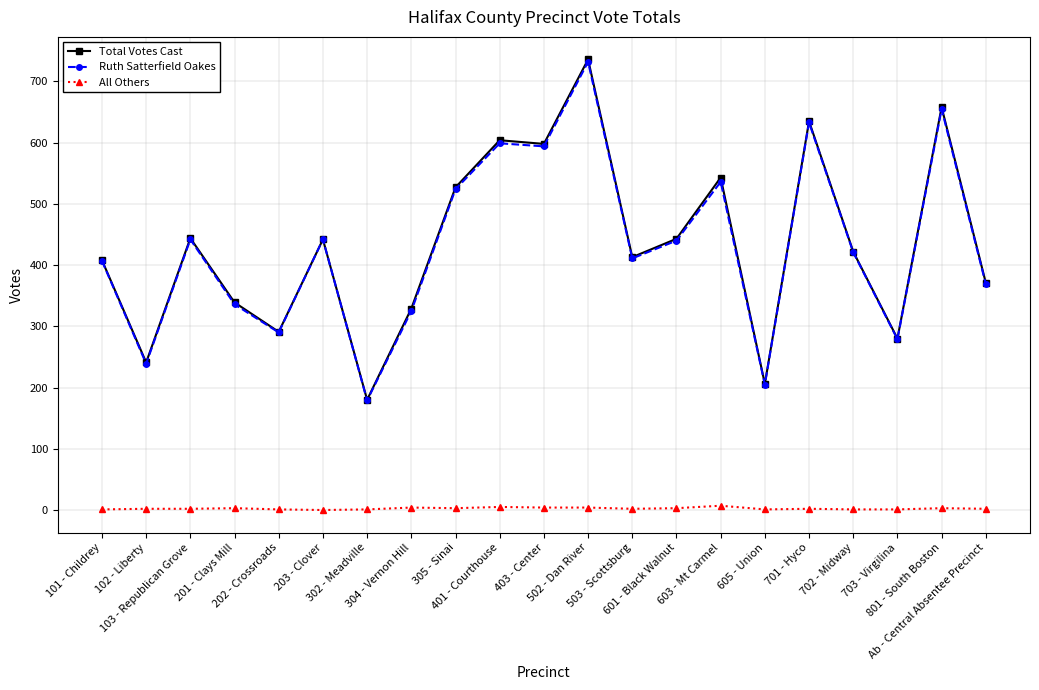

Which series has the widest spread of values?

Total Votes Cast